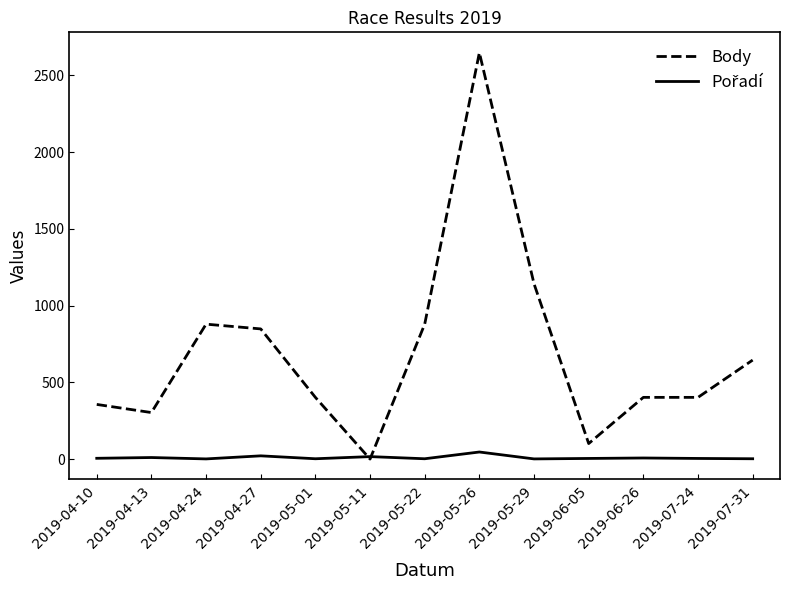

Which series has the largest total across all categories?

Body